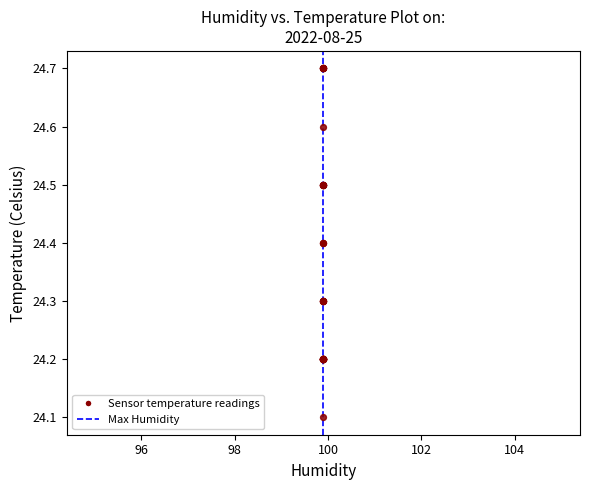

What Y value in the scatter plot is closest to 24?

24.1